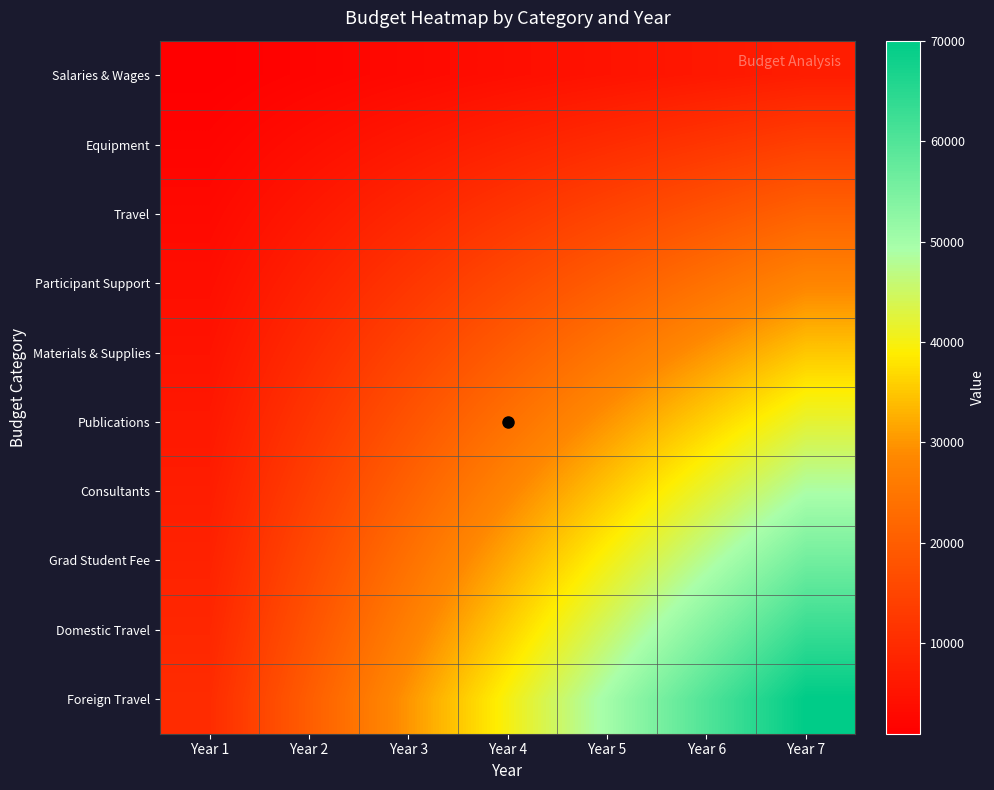

Rank the series at Year 5 from lowest to highest value.

Salaries & Wages, Equipment, Travel, Participant Support, Materials & Supplies, Publications, Consultants, Grad Student Fee, Domestic Travel, Foreign Travel